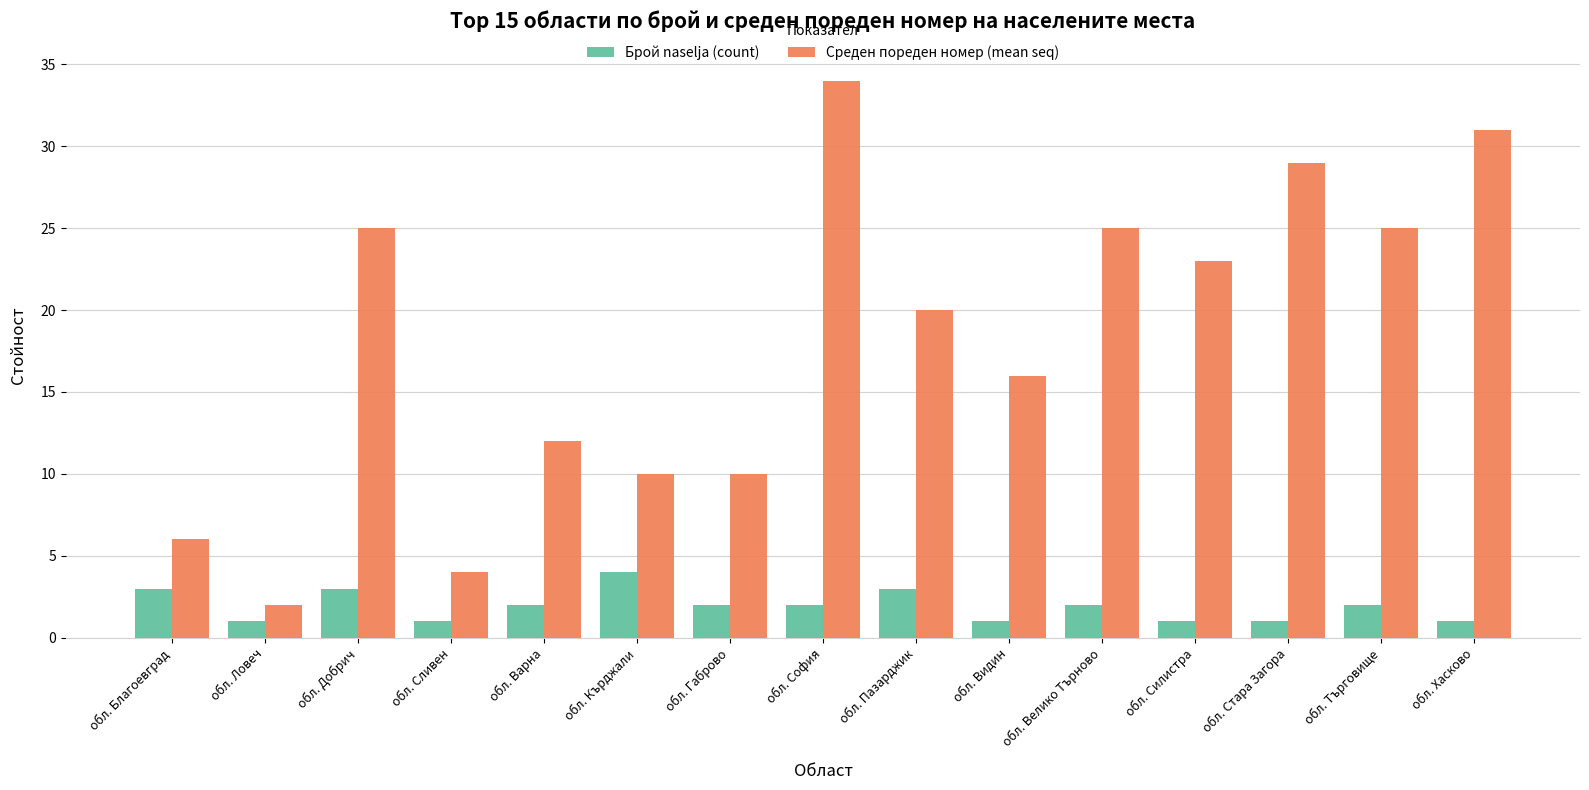

What is the difference between the maximum and minimum values in the Среден пореден номер (mean seq) series?

32